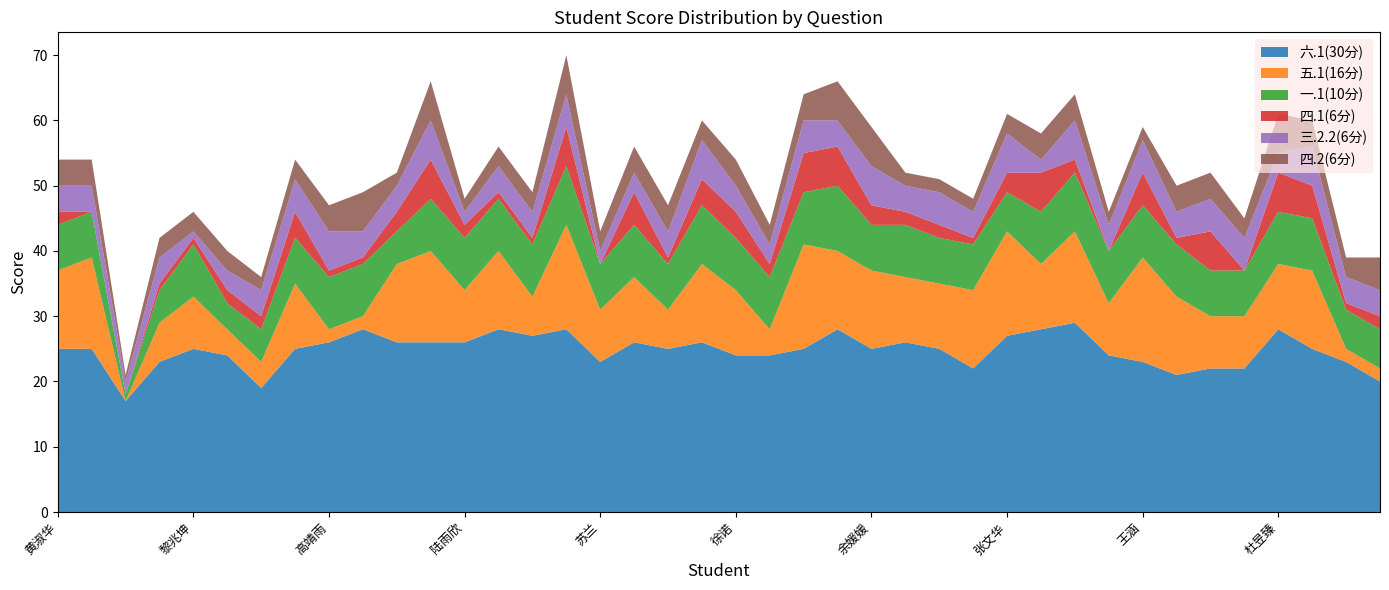

Reading left to right, extract all data points from this chart.

六.1(30分): 25	25	17	23	25	24	19	25	26	28	26	26	26	28	27	28	23	26	25	26	24	24	25	28	25	26	25	22	27	28	29	24	23	21	22	22	28	25	23	20
五.1(16分): 12	14	0	6	8	4	4	10	2	2	12	14	8	12	6	16	8	10	6	12	10	4	16	12	12	10	10	12	16	10	14	8	16	12	8	8	10	12	2	2
一.1(10分): 7	7	1	5	8	4	5	7	8	8	5	8	8	8	8	9	7	8	7	9	8	8	8	10	7	8	7	7	6	8	9	8	8	8	7	7	8	8	6	6
四.1(6分): 2	0	0	1	1	2	2	4	1	1	3	6	2	1	1	6	0	5	1	4	4	2	6	6	3	2	2	1	3	6	2	0	5	1	6	0	6	5	1	2
三.2.2(6分): 4	4	2	4	1	3	4	5	6	4	4	6	2	4	4	5	2	3	4	6	4	3	5	4	6	4	5	4	6	2	6	4	5	4	5	5	3	6	4	4
四.2(6分): 4	4	1	3	3	3	2	3	4	6	2	6	2	3	3	6	3	4	4	3	4	3	4	6	6	2	2	2	3	4	4	2	2	4	4	3	6	4	3	5